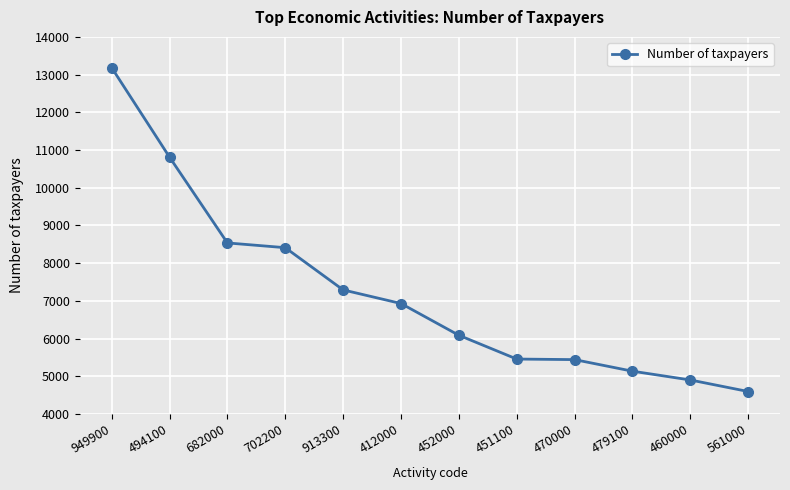

What is the minimum value shown in the chart?

4594